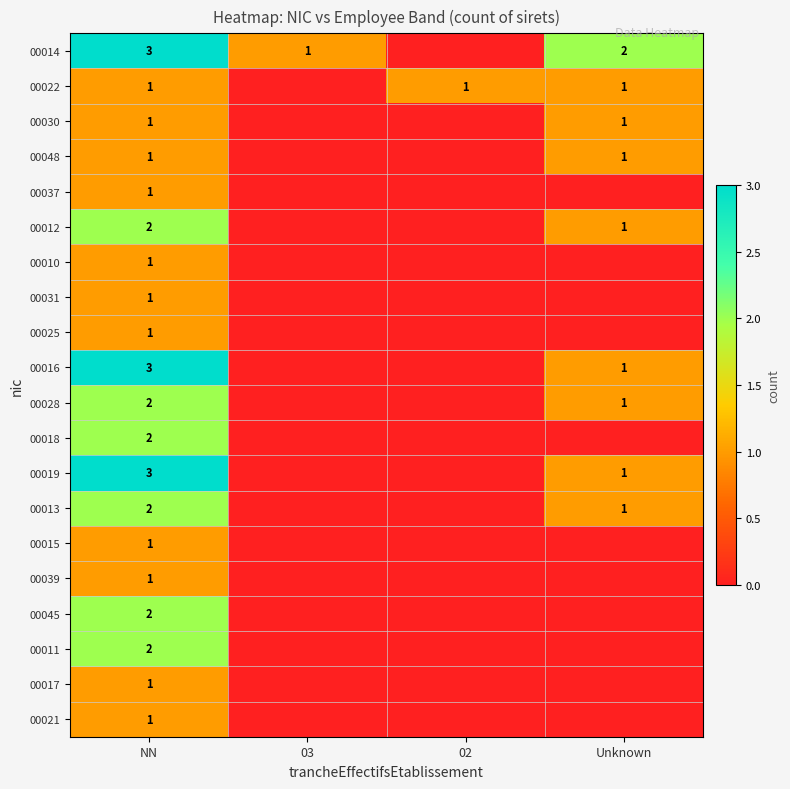

The value of 00018 at NN is 2. True or false?

True